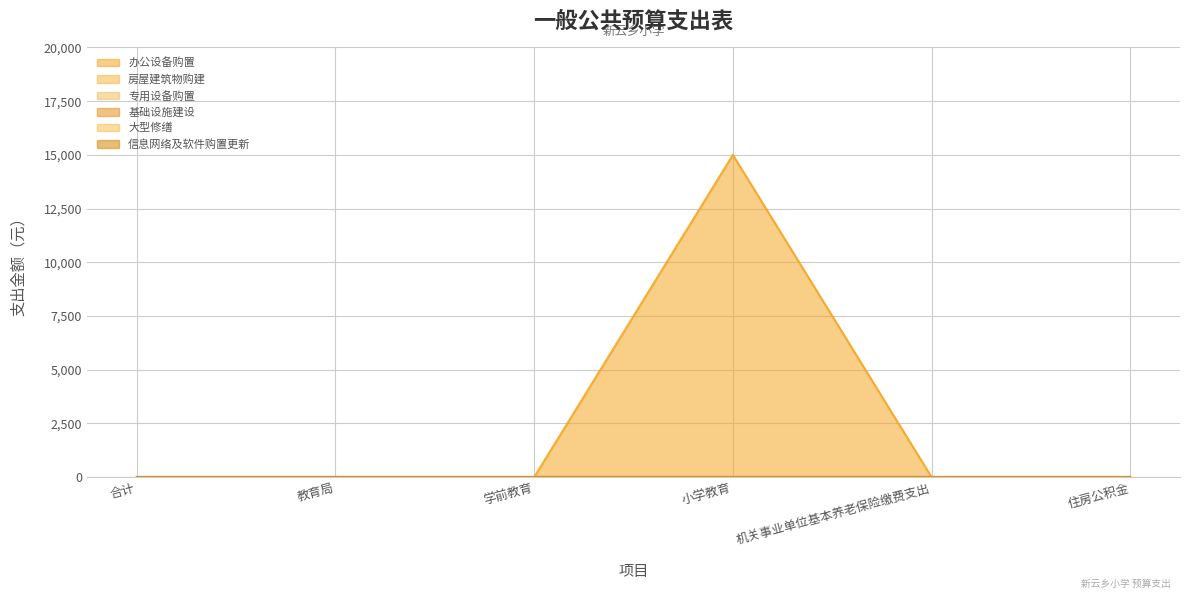

Rank the series by their maximum value, from lowest to highest.

房屋建筑物购建, 专用设备购置, 基础设施建设, 大型修缮, 信息网络及软件购置更新, 办公设备购置